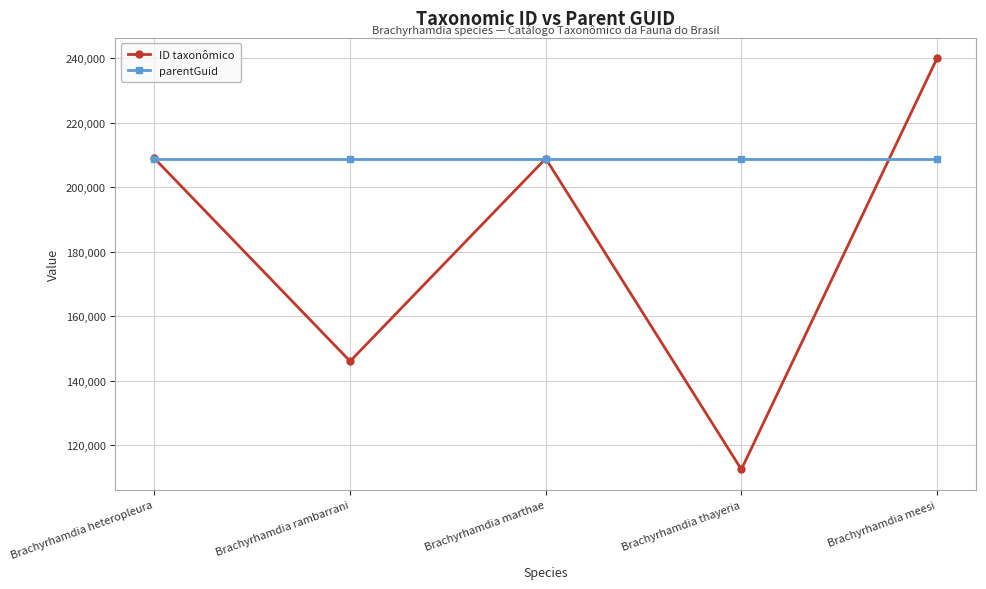

The ID taxonômico series shows 146054 at Brachyrhamdia rambarrani. True or false?

True